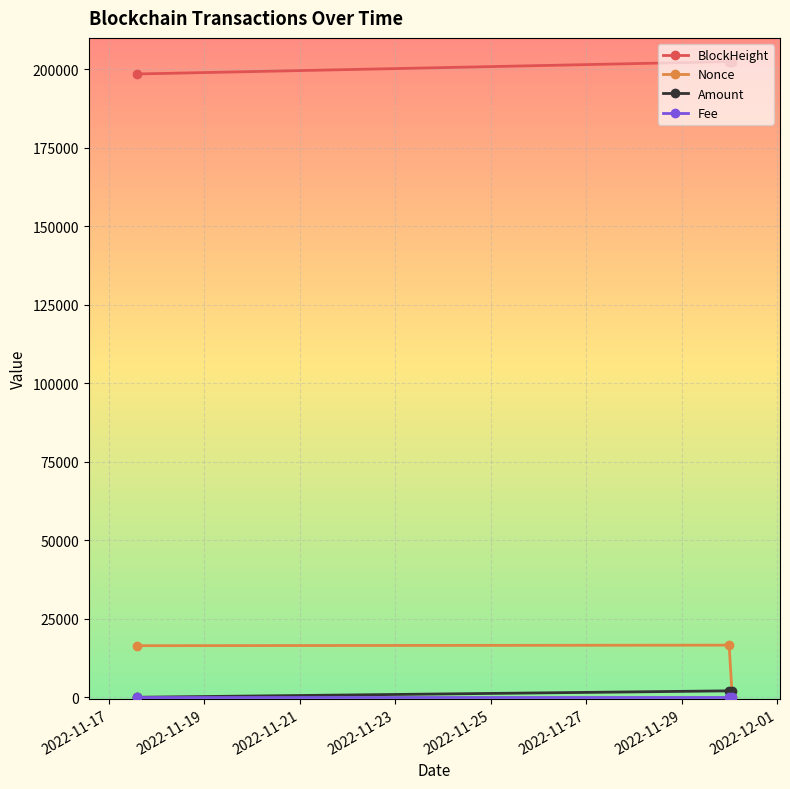

What is the value of the BlockHeight point at the 3rd from the left?

202465.0